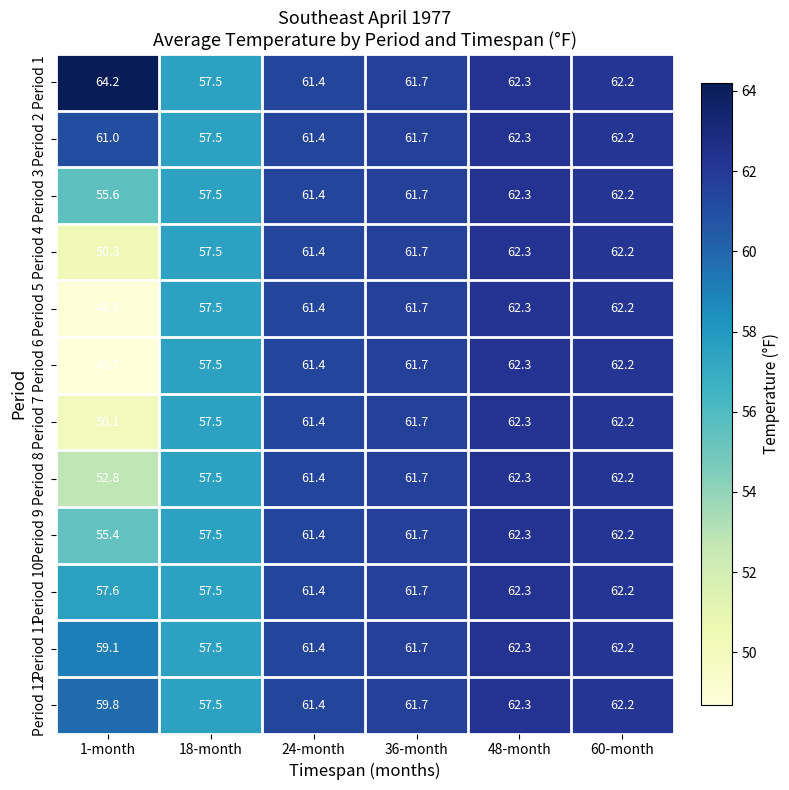

How many categories are shown in the chart?

6